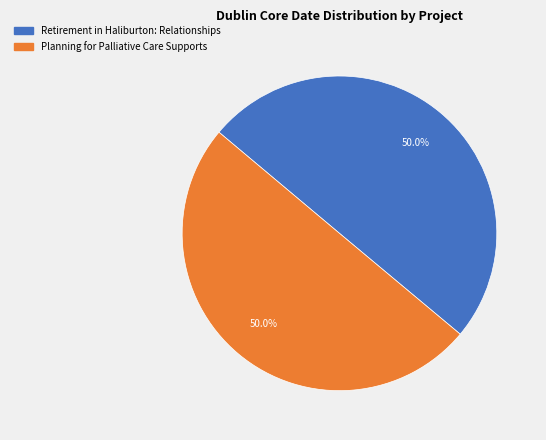

Combined, do Retirement in Haliburton: Relationships and Planning for Palliative Care Supports account for over 50%?

Yes